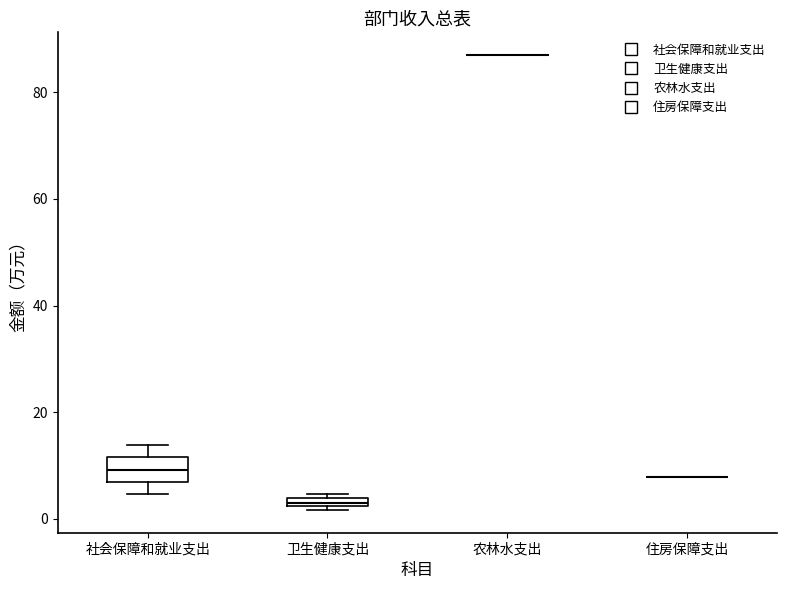

Comparing the boxes themselves (not the whiskers), which one is the tallest?

社会保障和就业支出